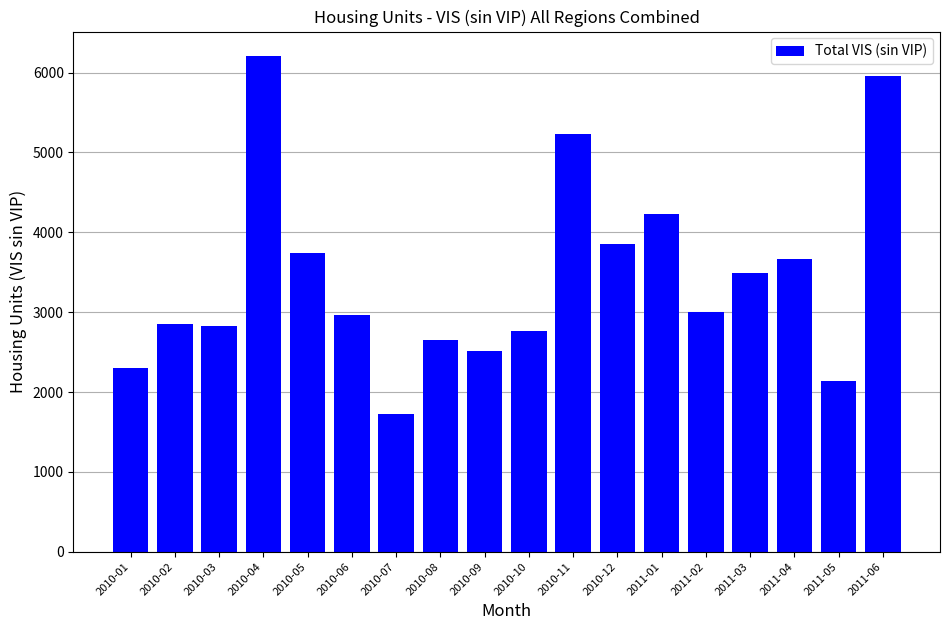

What is the label of the 7th bar from the left?

2010-07